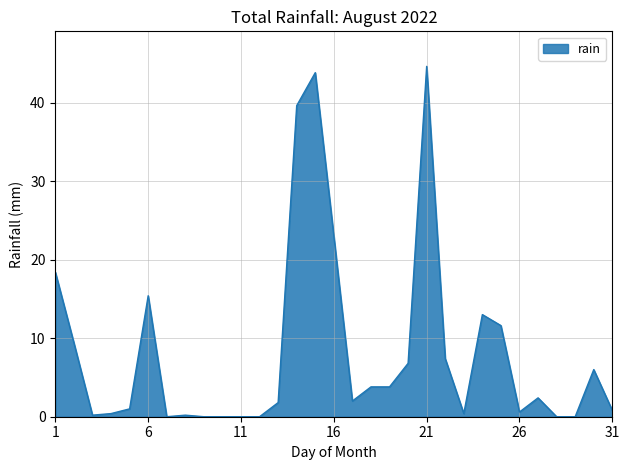

Does the chart have visible grid lines?

Yes